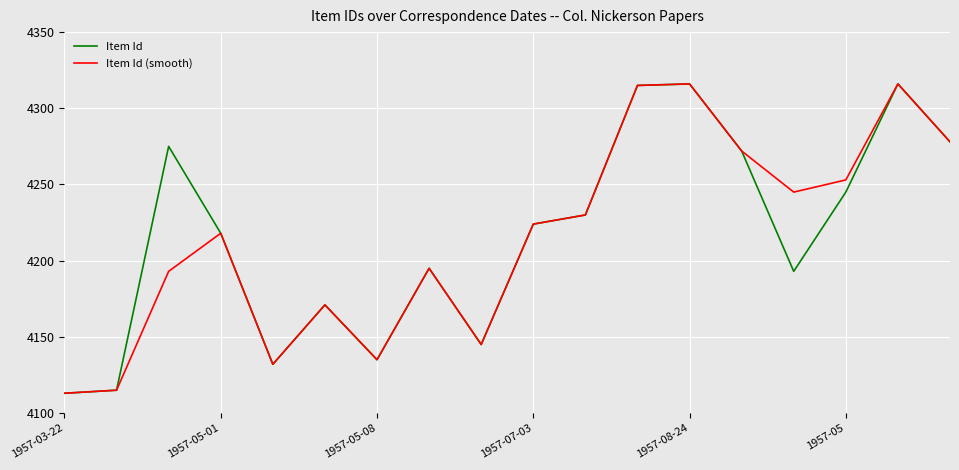

What is the highest value of the Item Id (smooth) series?

4316